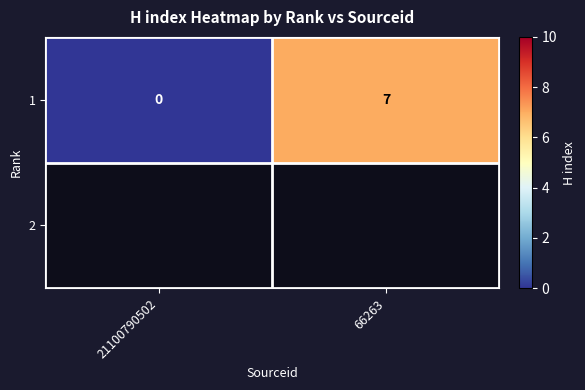

Rank the categories by value from lowest to highest.

21100790502, 66263